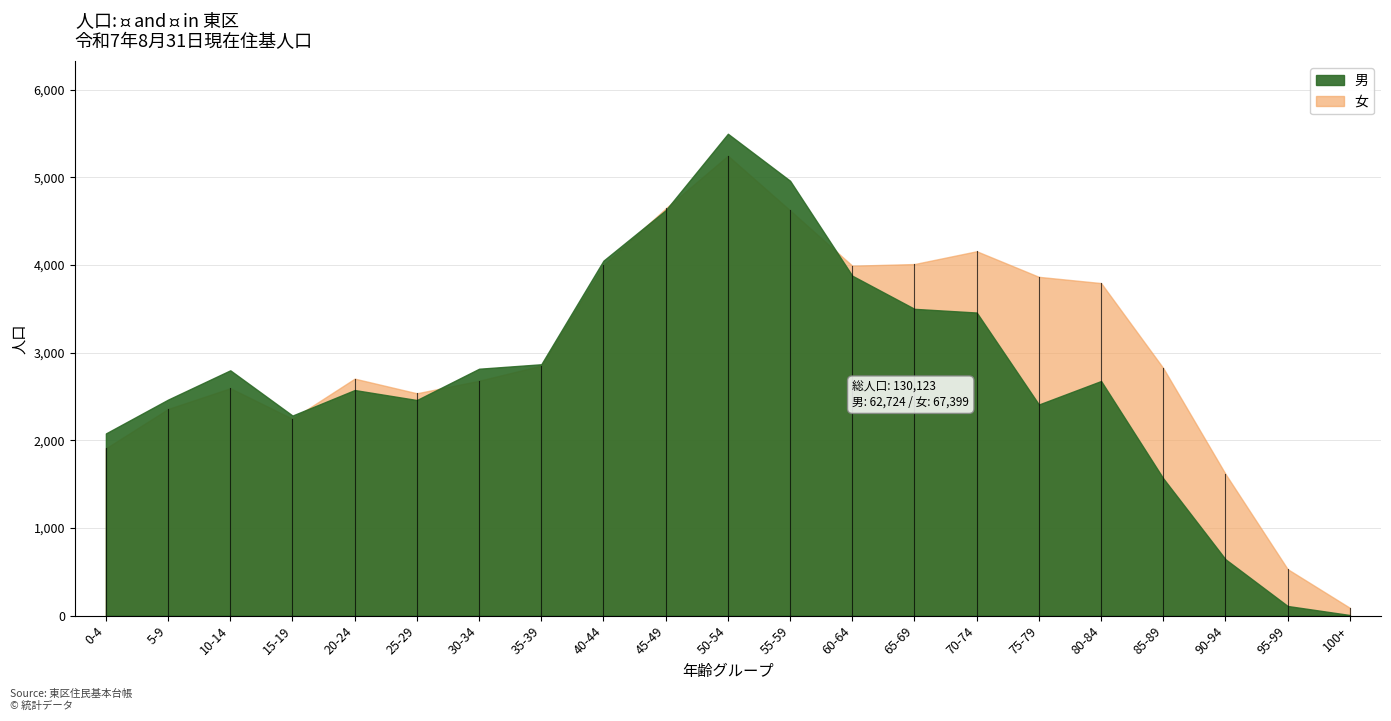

Which series changed the most between 25-29 and 60-64?

女